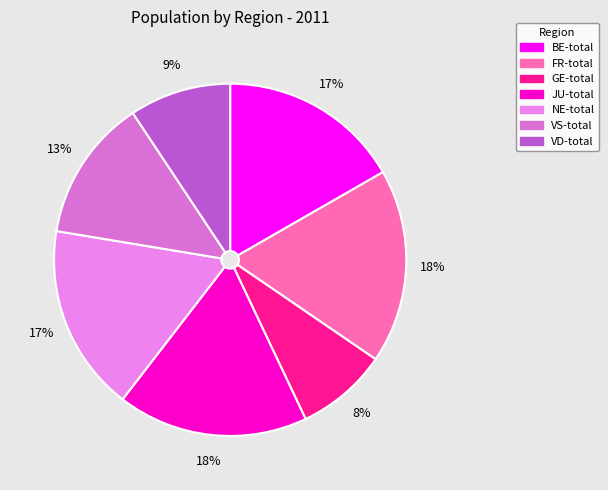

To the nearest percent, what is the combined percentage of VD-total and NE-total?

26%